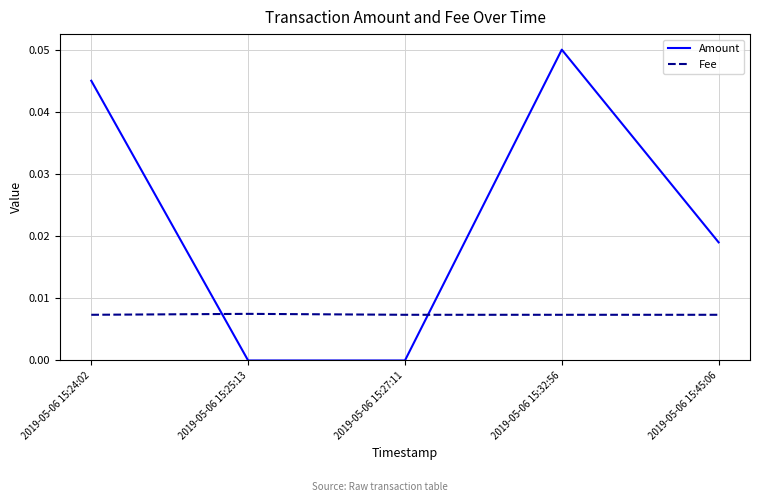

At which category does the chart reach its peak across all series?

2019-05-06 15:32:56